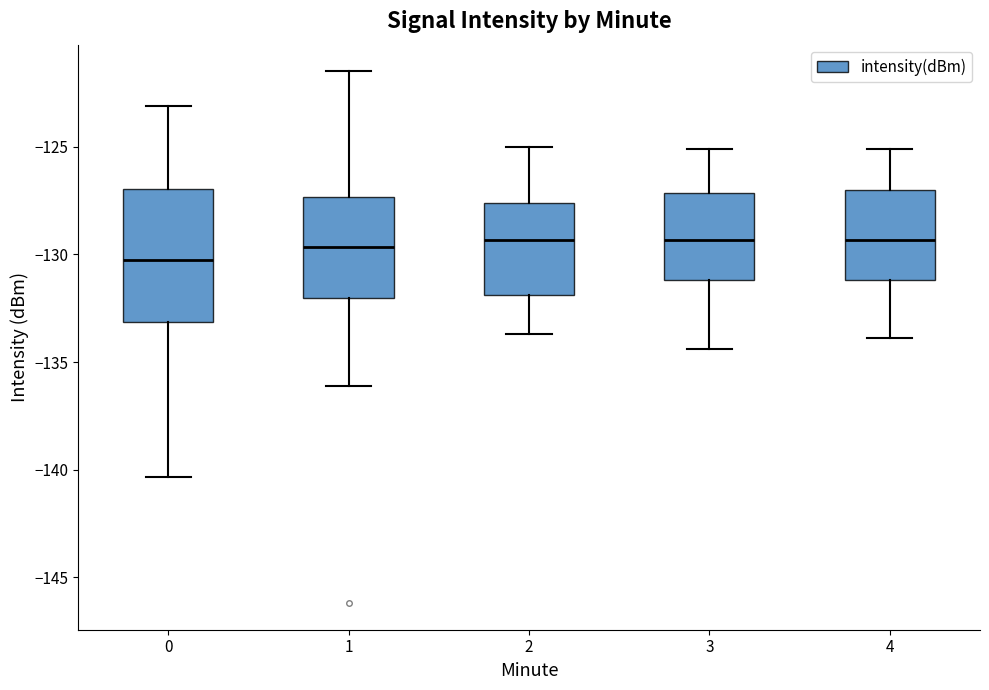

Which box has the lowest median line?

0